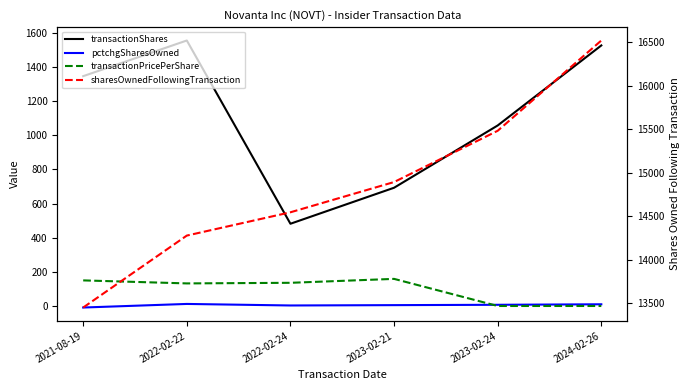

What is the total value across all series at 2023-02-24?

16548.0